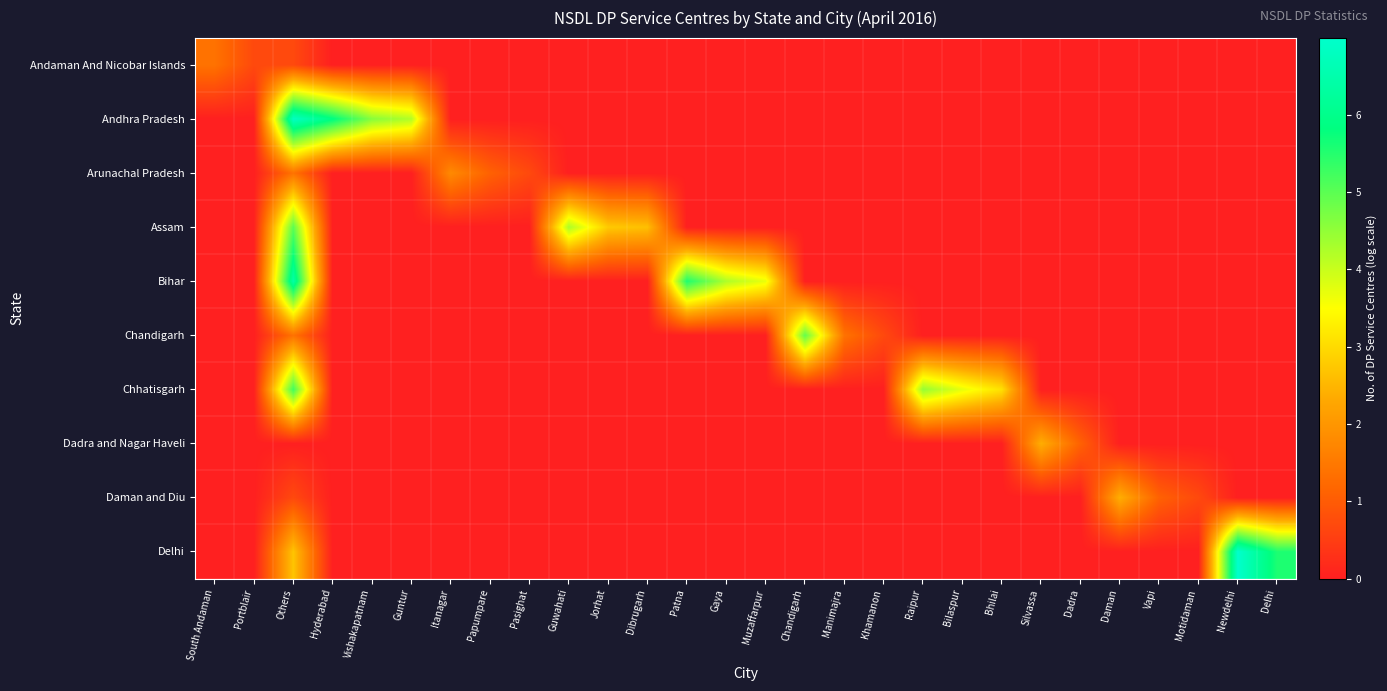

Reading left to right, what are all the values shown in this chart?

Andaman And Nicobar Islands: South Andaman=1.4	Portblair=0.7	Others=0.7	Hyderabad=0.0	Vishakapatnam=0.0	Guntur=0.0	Itanagar=0.0	Papumpare=0.0	Pasighat=0.0	Guwahati=0.0	Jorhat=0.0	Dibrugarh=0.0	Patna=0.0	Gaya=0.0	Muzaffarpur=0.0	Chandigarh=0.0	Manimajra=0.0	Khamanon=0.0	Raipur=0.0	Bilaspur=0.0	Bhilai=0.0	Silvassa=0.0	Dadra=0.0	Daman=0.0	Vapi=0.0	Motidaman=0.0	Newdelhi=0.0	Delhi=0.0
Andhra Pradesh: South Andaman=0.0	Portblair=0.0	Others=6.8	Hyderabad=5.9	Vishakapatnam=4.6	Guntur=4.2	Itanagar=0.0	Papumpare=0.0	Pasighat=0.0	Guwahati=0.0	Jorhat=0.0	Dibrugarh=0.0	Patna=0.0	Gaya=0.0	Muzaffarpur=0.0	Chandigarh=0.0	Manimajra=0.0	Khamanon=0.0	Raipur=0.0	Bilaspur=0.0	Bhilai=0.0	Silvassa=0.0	Dadra=0.0	Daman=0.0	Vapi=0.0	Motidaman=0.0	Newdelhi=0.0	Delhi=0.0
Arunachal Pradesh: South Andaman=0.0	Portblair=0.0	Others=1.4	Hyderabad=0.0	Vishakapatnam=0.0	Guntur=0.0	Itanagar=1.8	Papumpare=1.1	Pasighat=0.7	Guwahati=0.0	Jorhat=0.0	Dibrugarh=0.0	Patna=0.0	Gaya=0.0	Muzaffarpur=0.0	Chandigarh=0.0	Manimajra=0.0	Khamanon=0.0	Raipur=0.0	Bilaspur=0.0	Bhilai=0.0	Silvassa=0.0	Dadra=0.0	Daman=0.0	Vapi=0.0	Motidaman=0.0	Newdelhi=0.0	Delhi=0.0
Assam: South Andaman=0.0	Portblair=0.0	Others=5.0	Hyderabad=0.0	Vishakapatnam=0.0	Guntur=0.0	Itanagar=0.0	Papumpare=0.0	Pasighat=0.0	Guwahati=4.3	Jorhat=2.8	Dibrugarh=2.6	Patna=0.0	Gaya=0.0	Muzaffarpur=0.0	Chandigarh=0.0	Manimajra=0.0	Khamanon=0.0	Raipur=0.0	Bilaspur=0.0	Bhilai=0.0	Silvassa=0.0	Dadra=0.0	Daman=0.0	Vapi=0.0	Motidaman=0.0	Newdelhi=0.0	Delhi=0.0
Bihar: South Andaman=0.0	Portblair=0.0	Others=6.4	Hyderabad=0.0	Vishakapatnam=0.0	Guntur=0.0	Itanagar=0.0	Papumpare=0.0	Pasighat=0.0	Guwahati=0.0	Jorhat=0.0	Dibrugarh=0.0	Patna=5.5	Gaya=4.2	Muzaffarpur=3.7	Chandigarh=0.0	Manimajra=0.0	Khamanon=0.0	Raipur=0.0	Bilaspur=0.0	Bhilai=0.0	Silvassa=0.0	Dadra=0.0	Daman=0.0	Vapi=0.0	Motidaman=0.0	Newdelhi=0.0	Delhi=0.0
Chandigarh: South Andaman=0.0	Portblair=0.0	Others=1.4	Hyderabad=0.0	Vishakapatnam=0.0	Guntur=0.0	Itanagar=0.0	Papumpare=0.0	Pasighat=0.0	Guwahati=0.0	Jorhat=0.0	Dibrugarh=0.0	Patna=0.0	Gaya=0.0	Muzaffarpur=0.0	Chandigarh=4.9	Manimajra=1.4	Khamanon=0.7	Raipur=0.0	Bilaspur=0.0	Bhilai=0.0	Silvassa=0.0	Dadra=0.0	Daman=0.0	Vapi=0.0	Motidaman=0.0	Newdelhi=0.0	Delhi=0.0
Chhatisgarh: South Andaman=0.0	Portblair=0.0	Others=5.2	Hyderabad=0.0	Vishakapatnam=0.0	Guntur=0.0	Itanagar=0.0	Papumpare=0.0	Pasighat=0.0	Guwahati=0.0	Jorhat=0.0	Dibrugarh=0.0	Patna=0.0	Gaya=0.0	Muzaffarpur=0.0	Chandigarh=0.0	Manimajra=0.0	Khamanon=0.0	Raipur=4.5	Bilaspur=3.7	Bhilai=3.1	Silvassa=0.0	Dadra=0.0	Daman=0.0	Vapi=0.0	Motidaman=0.0	Newdelhi=0.0	Delhi=0.0
Dadra and Nagar Haveli: South Andaman=0.0	Portblair=0.0	Others=0.0	Hyderabad=0.0	Vishakapatnam=0.0	Guntur=0.0	Itanagar=0.0	Papumpare=0.0	Pasighat=0.0	Guwahati=0.0	Jorhat=0.0	Dibrugarh=0.0	Patna=0.0	Gaya=0.0	Muzaffarpur=0.0	Chandigarh=0.0	Manimajra=0.0	Khamanon=0.0	Raipur=0.0	Bilaspur=0.0	Bhilai=0.0	Silvassa=2.4	Dadra=1.1	Daman=0.0	Vapi=0.0	Motidaman=0.0	Newdelhi=0.0	Delhi=0.0
Daman and Diu: South Andaman=0.0	Portblair=0.0	Others=0.7	Hyderabad=0.0	Vishakapatnam=0.0	Guntur=0.0	Itanagar=0.0	Papumpare=0.0	Pasighat=0.0	Guwahati=0.0	Jorhat=0.0	Dibrugarh=0.0	Patna=0.0	Gaya=0.0	Muzaffarpur=0.0	Chandigarh=0.0	Manimajra=0.0	Khamanon=0.0	Raipur=0.0	Bilaspur=0.0	Bhilai=0.0	Silvassa=0.0	Dadra=0.0	Daman=2.4	Vapi=1.1	Motidaman=0.7	Newdelhi=0.0	Delhi=0.0
Delhi: South Andaman=0.0	Portblair=0.0	Others=2.7	Hyderabad=0.0	Vishakapatnam=0.0	Guntur=0.0	Itanagar=0.0	Papumpare=0.0	Pasighat=0.0	Guwahati=0.0	Jorhat=0.0	Dibrugarh=0.0	Patna=0.0	Gaya=0.0	Muzaffarpur=0.0	Chandigarh=0.0	Manimajra=0.0	Khamanon=0.0	Raipur=0.0	Bilaspur=0.0	Bhilai=0.0	Silvassa=0.0	Dadra=0.0	Daman=0.0	Vapi=0.0	Motidaman=0.0	Newdelhi=7.0	Delhi=5.6